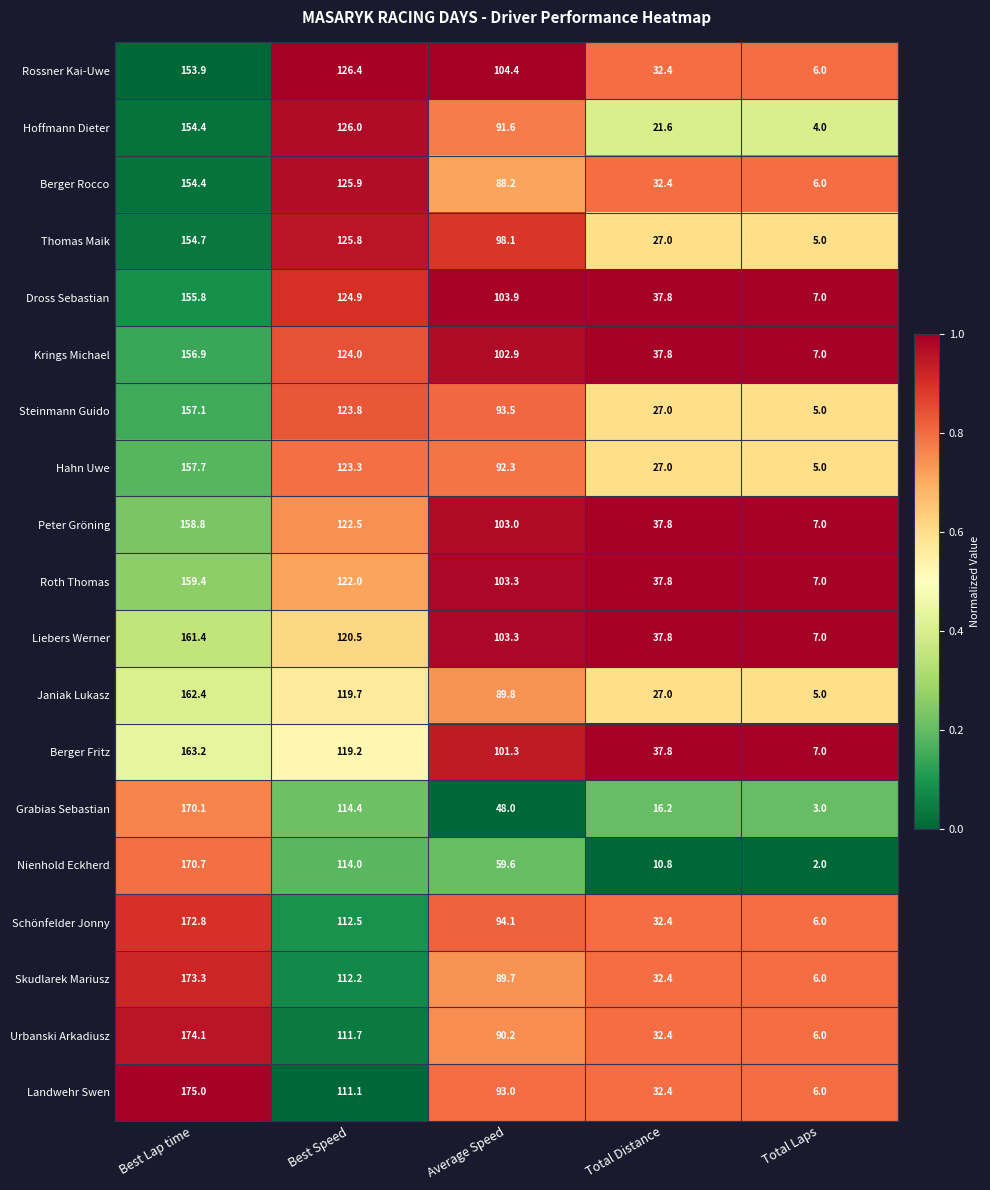

What is the difference between the highest and lowest values at Average Speed?

56.4